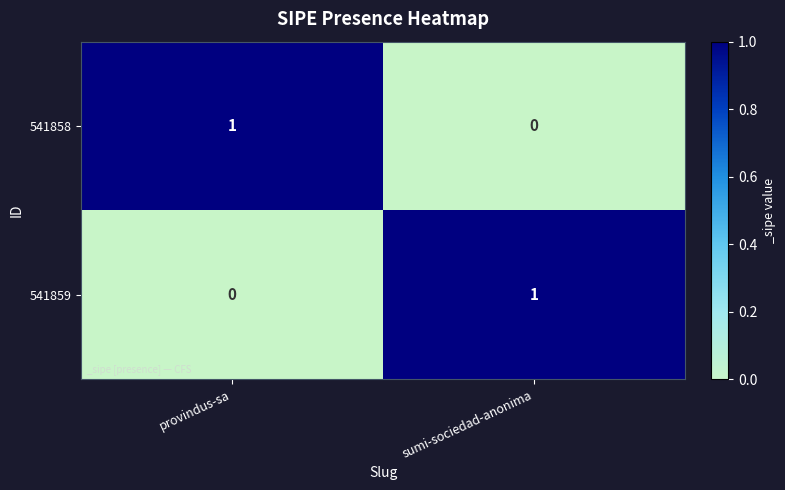

What is the difference between the highest and lowest values at sumi-sociedad-anonima?

1